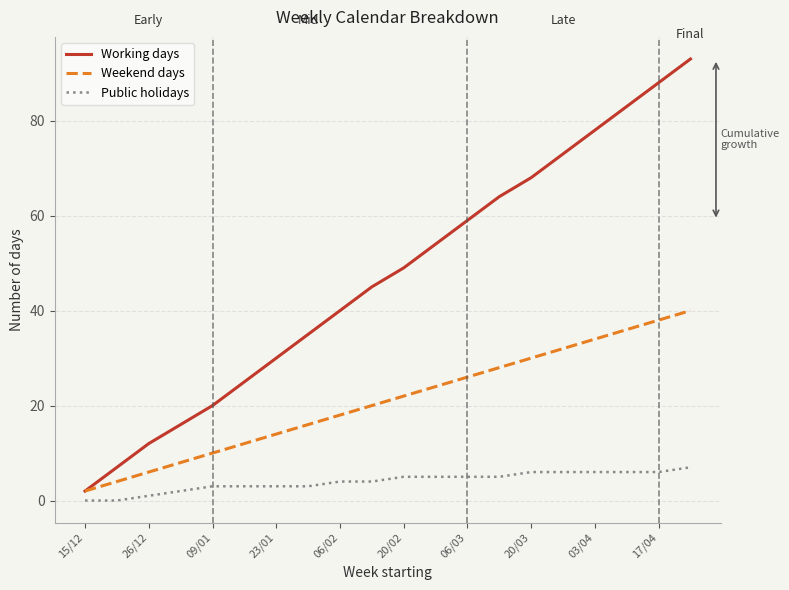

True or false: Working days has more than 1 points higher than both neighbors.

False